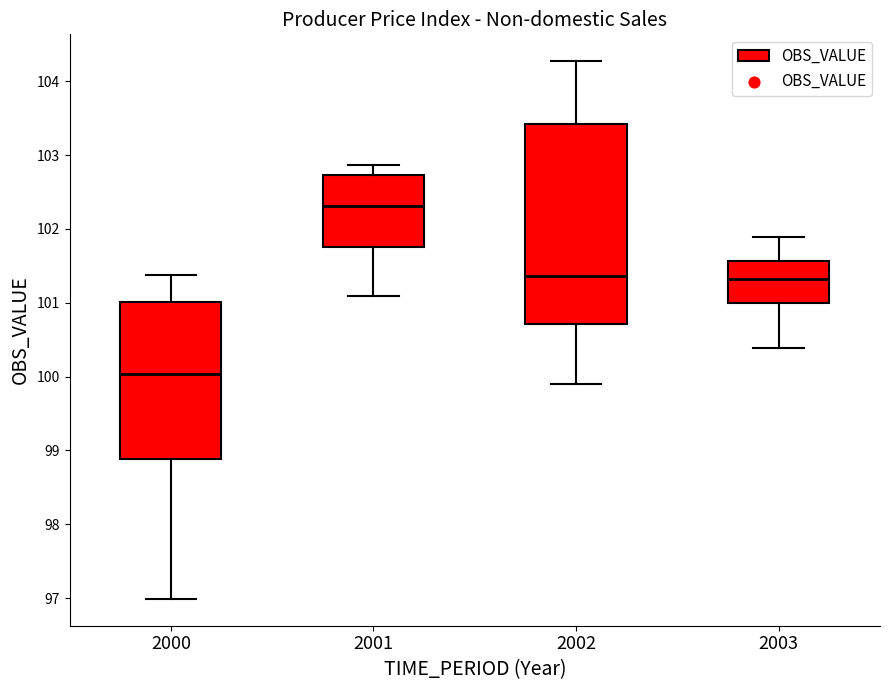

Comparing the boxes themselves (not the whiskers), which one is the tallest?

2002